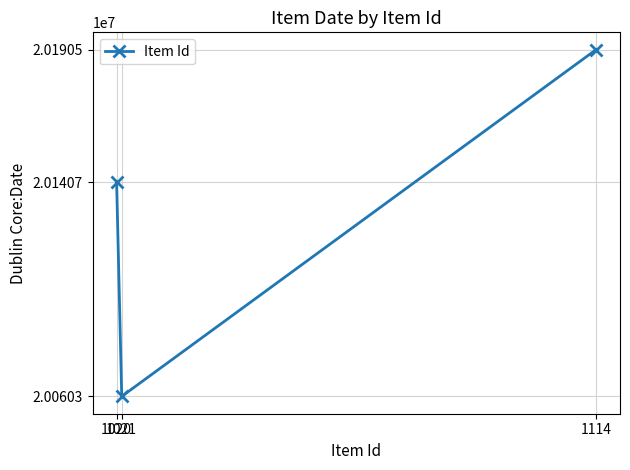

How many data points are less than 20140709?

1